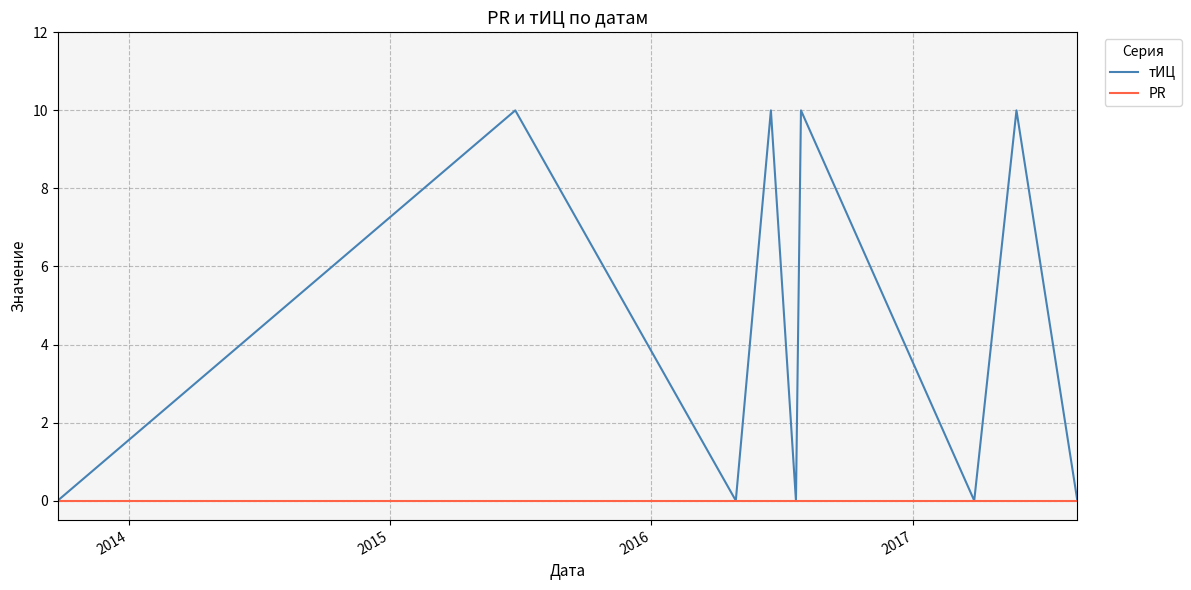

Which series has the widest spread of values?

тИЦ